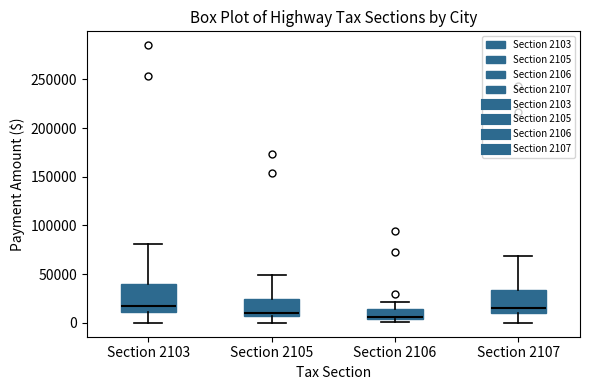

Where is the lower edge of the box for Section 2105 on the y-axis? The values are not printed on the chart, so give them approximately, as read against the axis.

5000